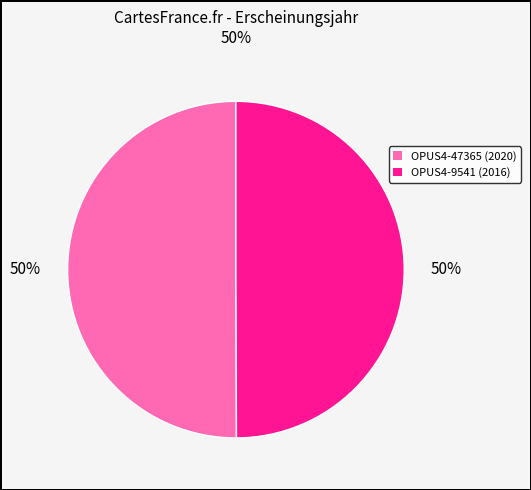

Count the number of slices in the pie.

2